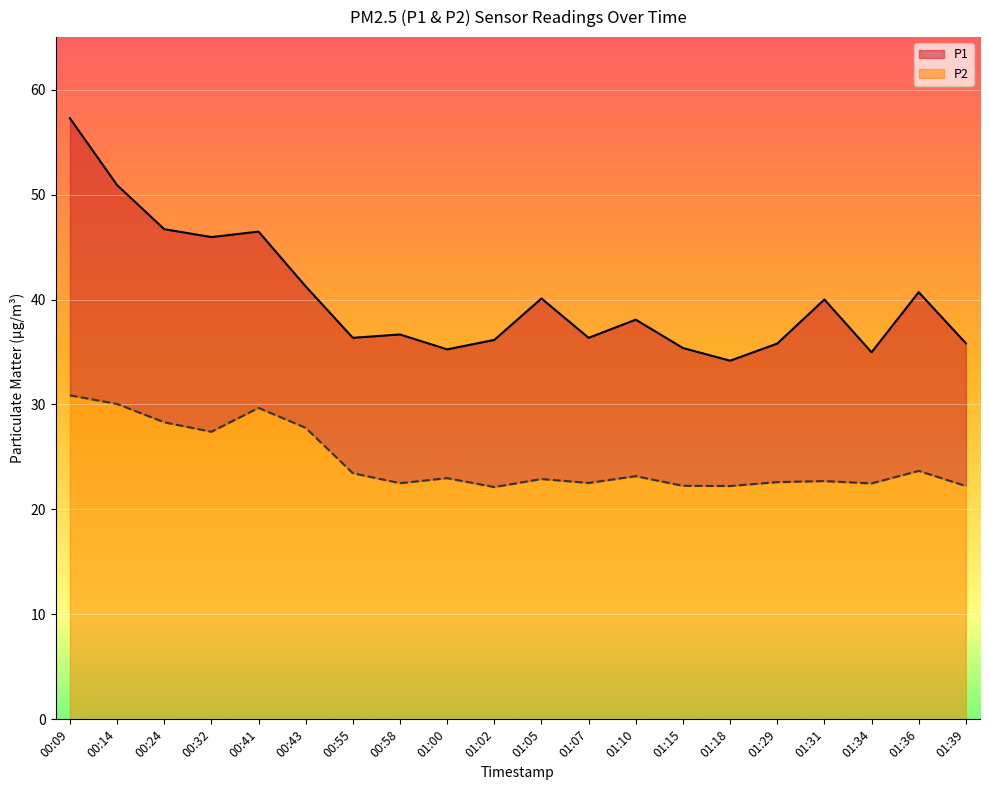

How many interior local peaks does the P2 series have?

6